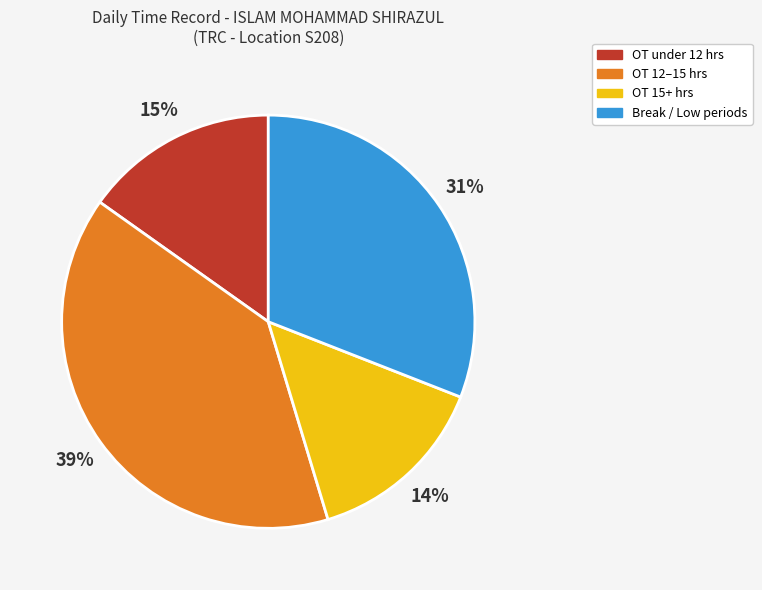

To the nearest percent, what is the average slice percentage?

25%